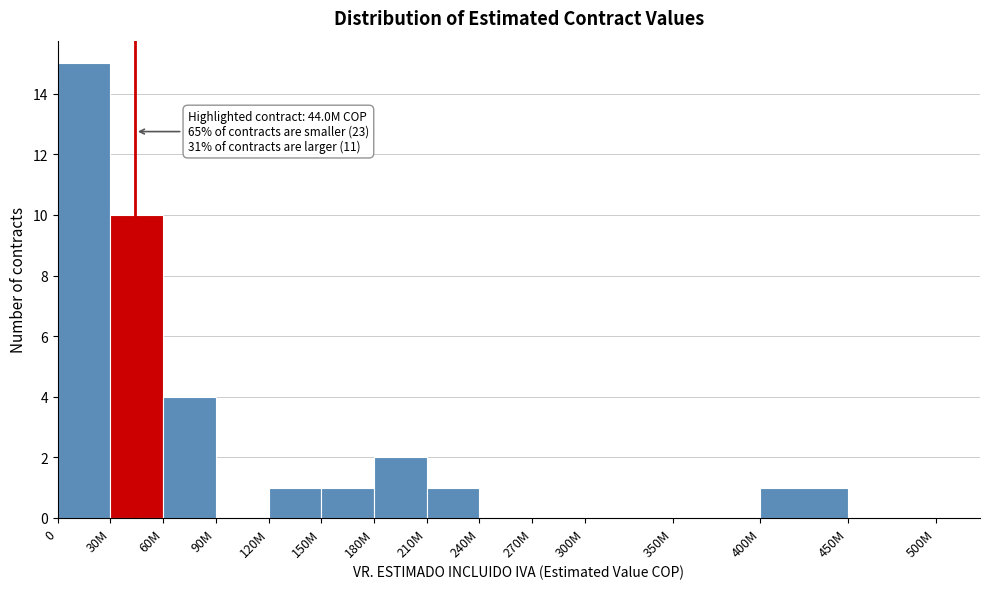

Reading left to right, transcribe all the data shown in this chart.

0=15	30M=10	60M=4	90M=0	120M=1	150M=1	180M=2	210M=1	240M=0	270M=0	300M=0	350M=0	400M=1	450M=0